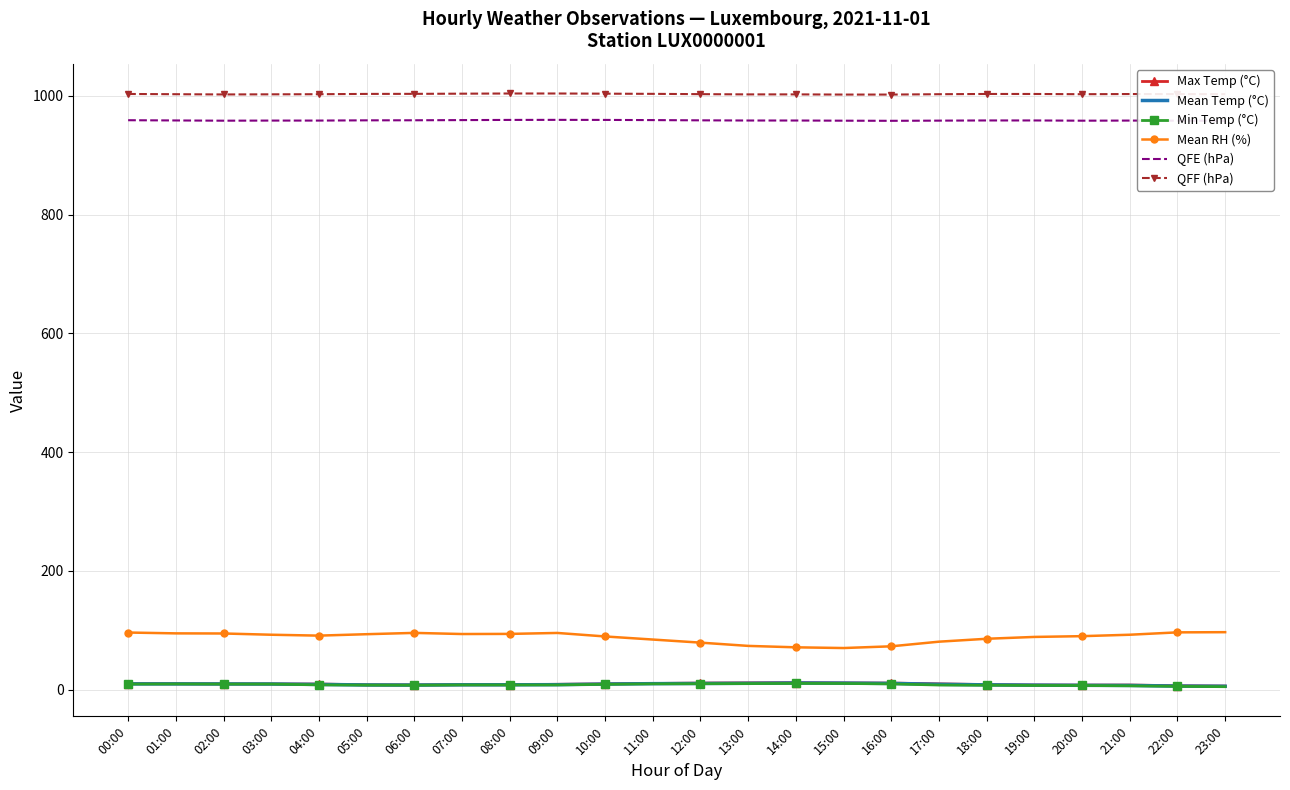

True or false: QFE (hPa) and QFF (hPa) intersect in this chart.

False